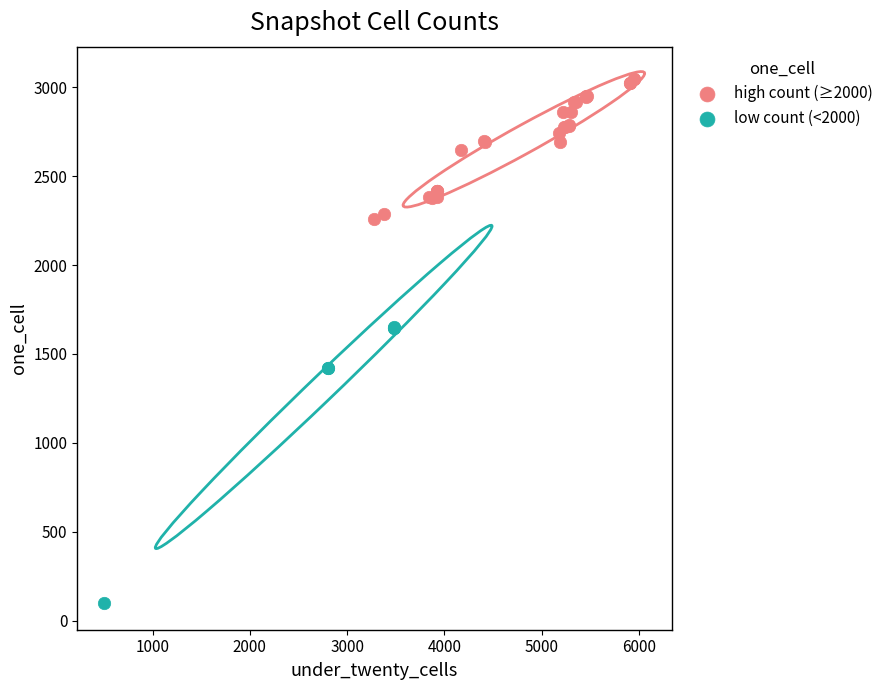

Which series contains the lowest Y value?

low count (<2000)